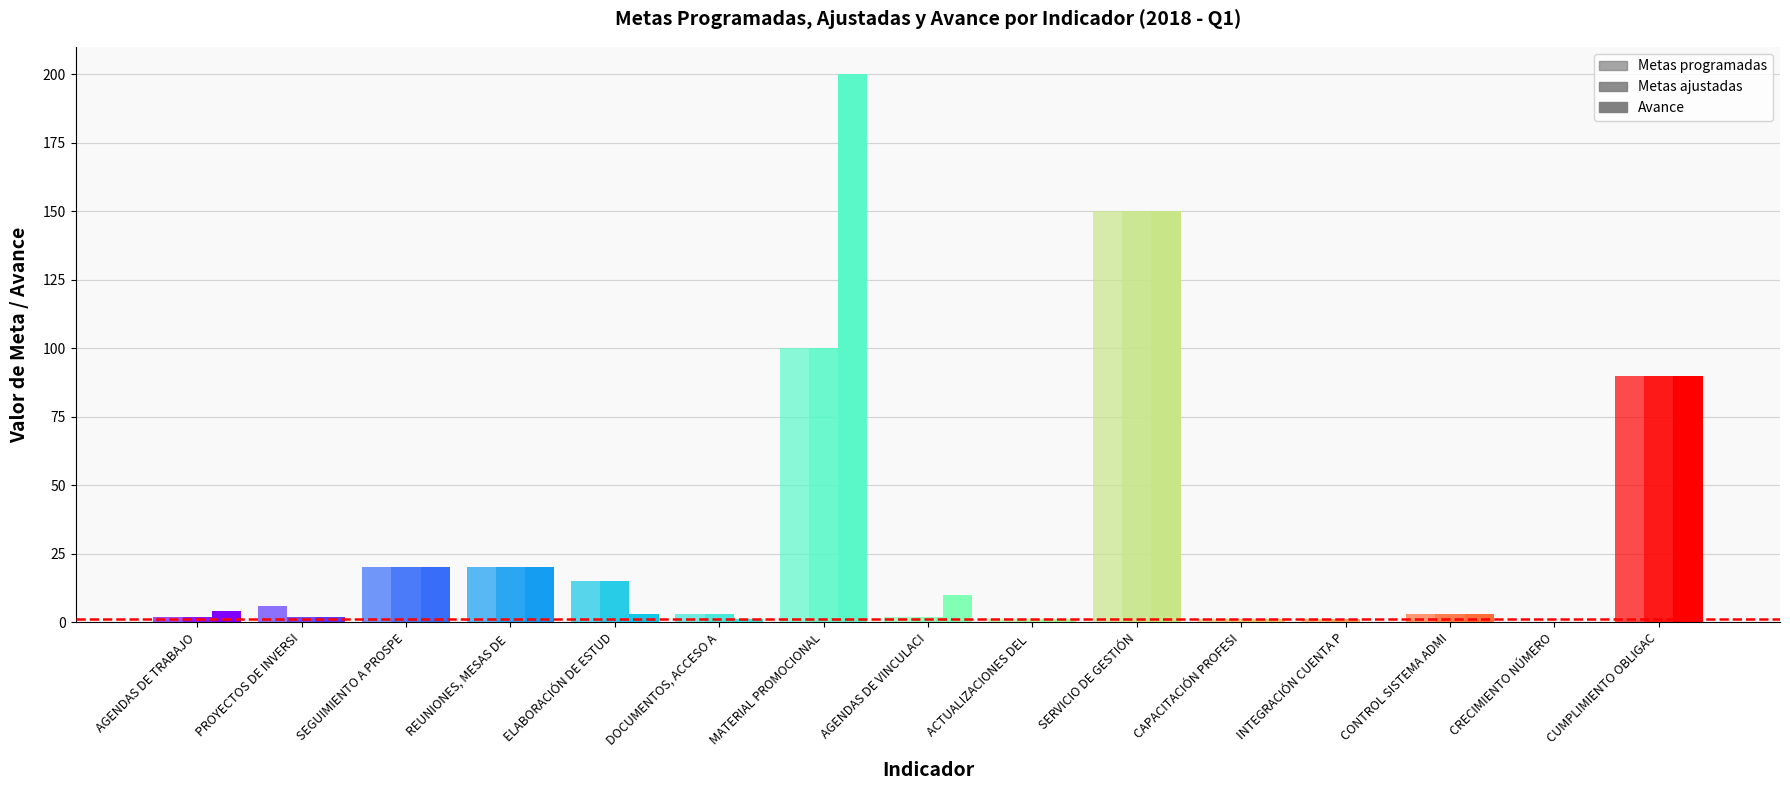

Reading left to right, what are all the values shown in this chart?

Metas programadas: 2	6	20	20	15	3	100	2	1	150	1	1	3	0	90
Metas ajustadas: 2	2	20	20	15	3	100	2	1	150	1	1	3	0	90
Avance: 4	2	20	20	3	1	200	10	1	150	1	0	3	0	90